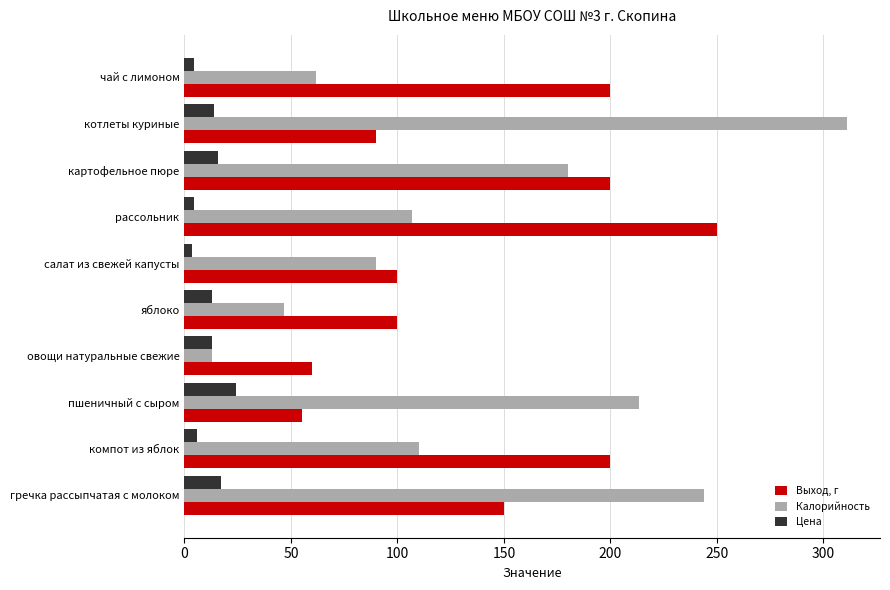

Rank the series by their maximum value, from lowest to highest.

Цена, Выход, г, Калорийность